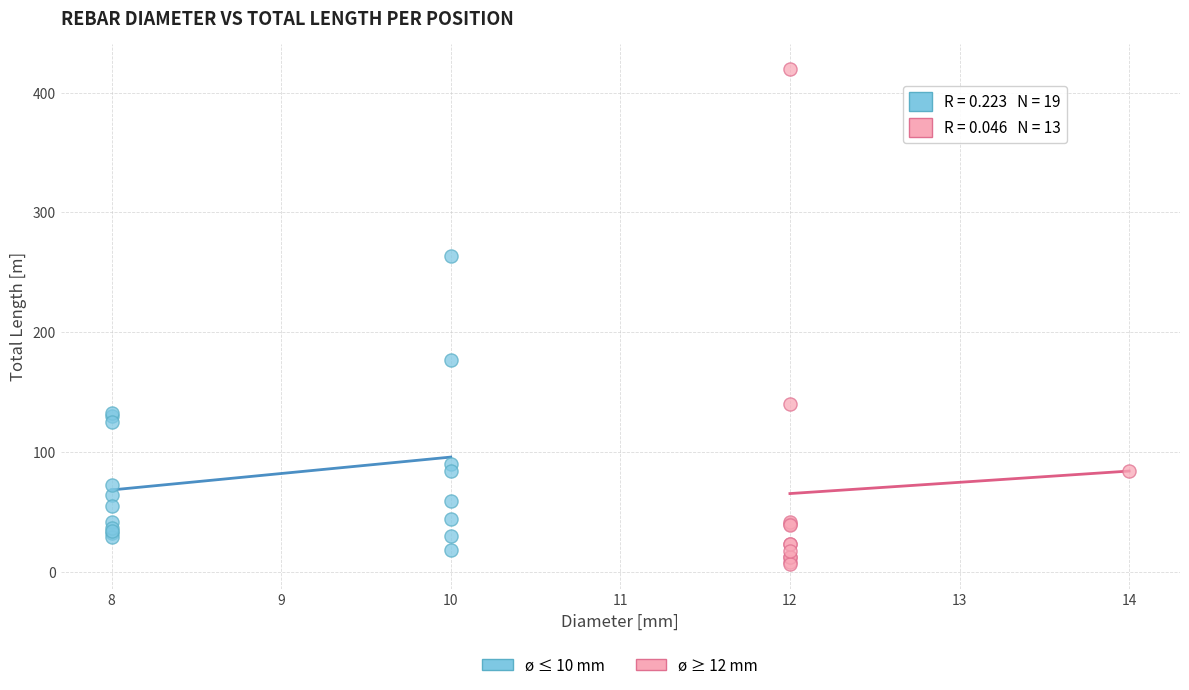

Which series contains the highest Y value?

ø ≥ 12 mm